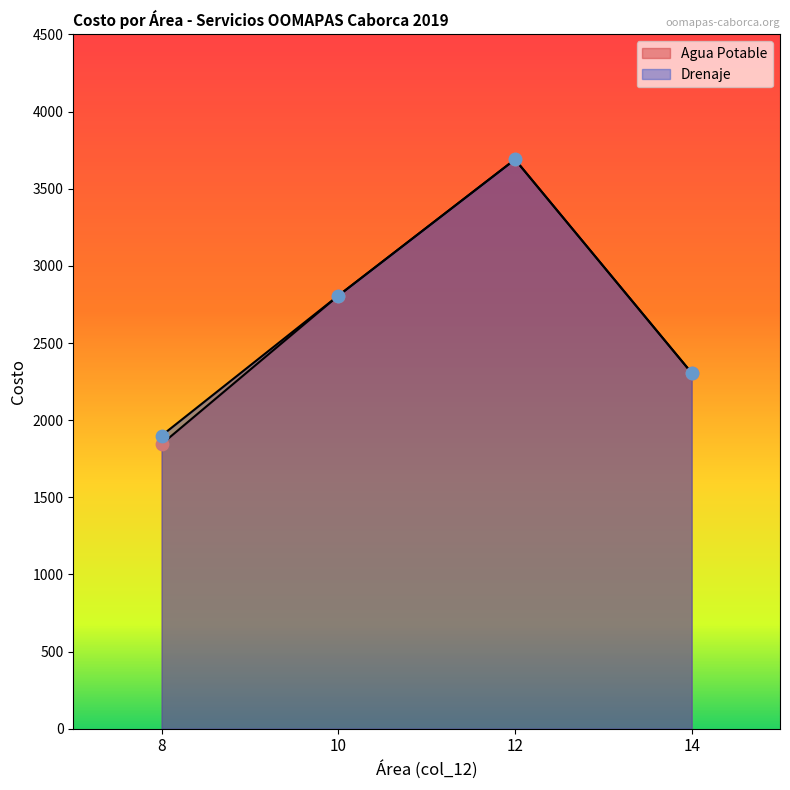

Which series has the largest total across all categories?

Drenaje